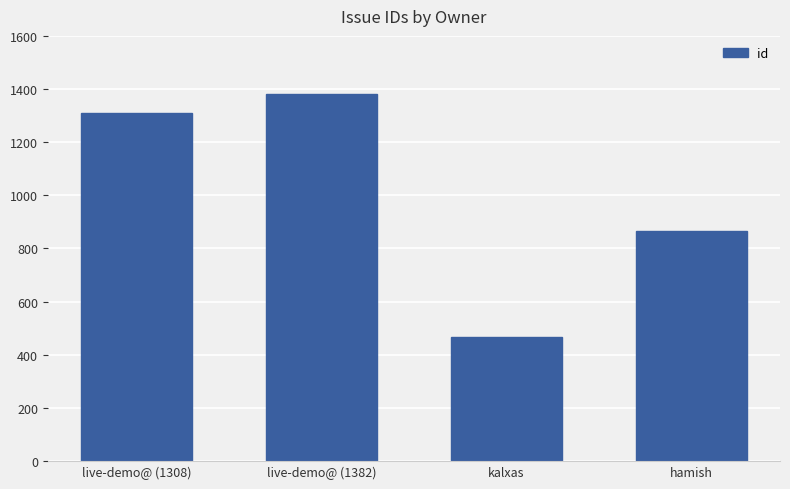

What is the difference between the maximum and minimum values?

915